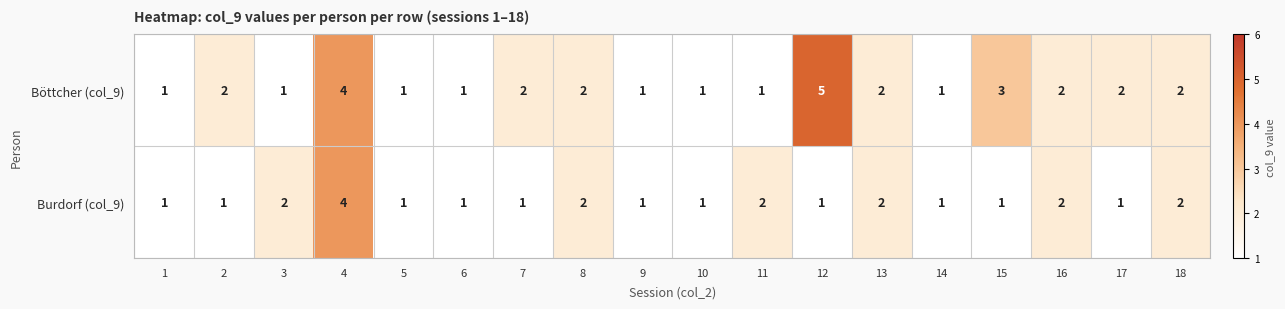

What is the difference between the maximum and minimum values in the Böttcher (col_9) series?

4